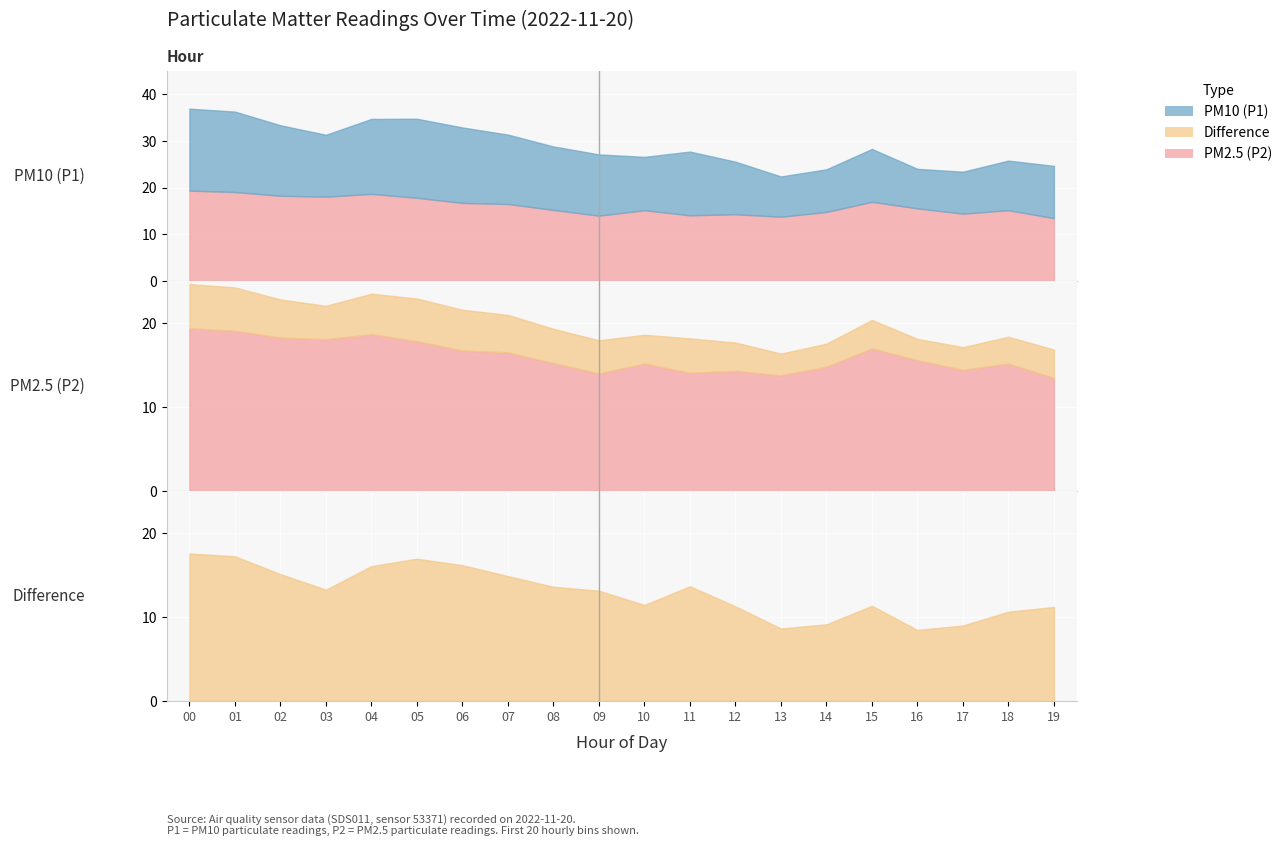

Is it true that the value at 9 is 27.1?

True